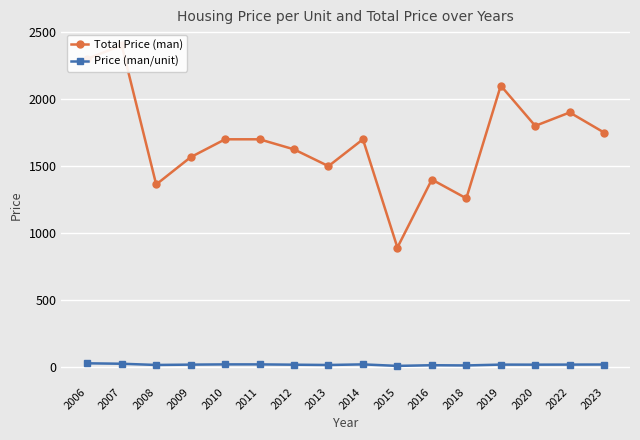

The Price (man/unit) series shows 20.4 at 2012. True or false?

True